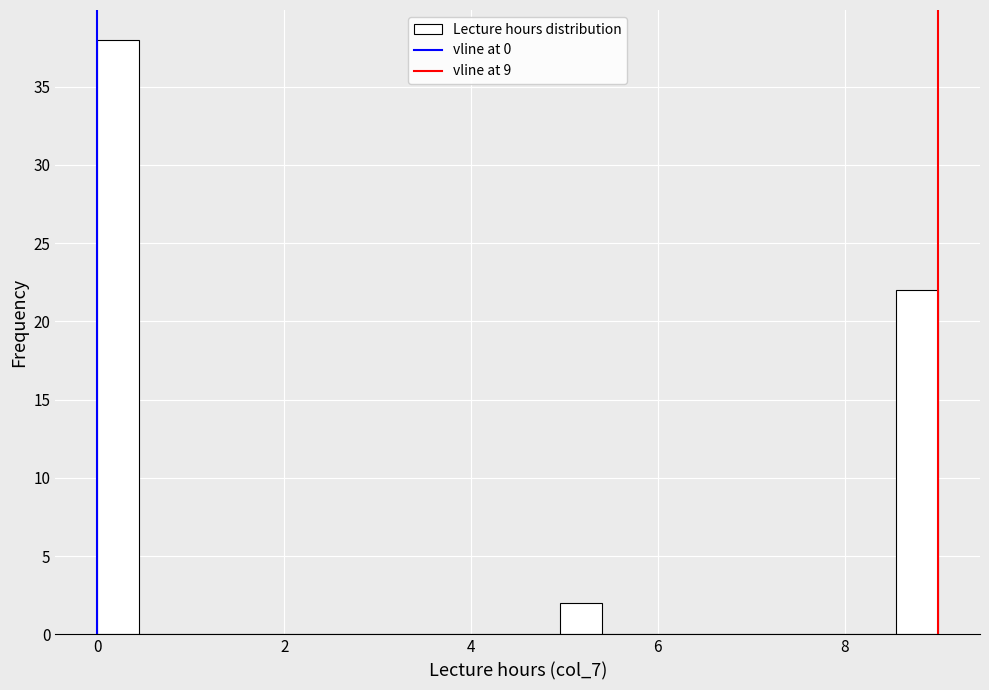

Around what value on the x-axis is the tallest bar? Give the approximate position of its centre, as read against the axis.

0.2